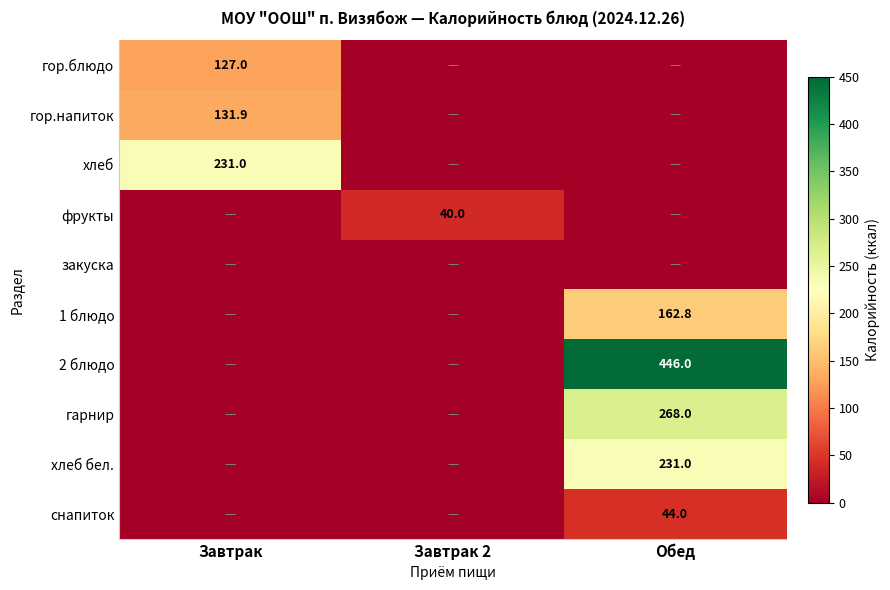

Is it true that снапиток equals 28.9 at Обед?

False